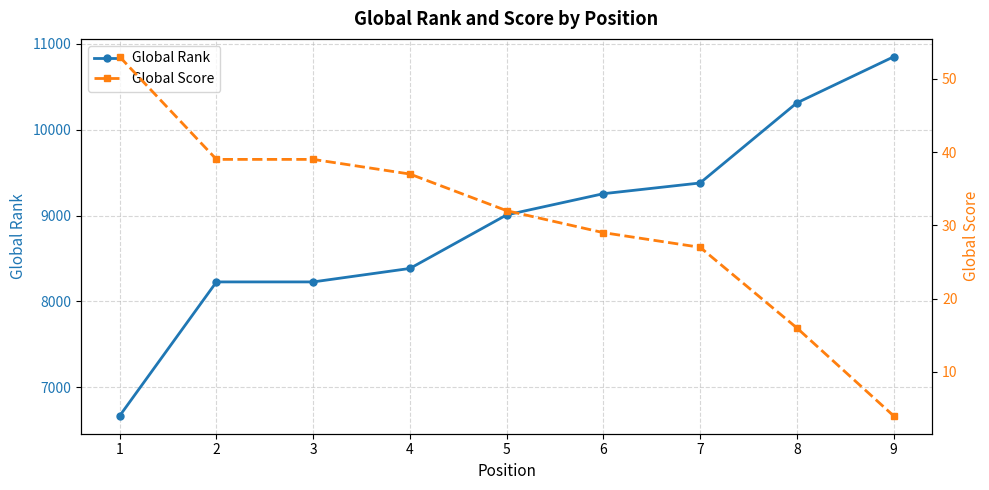

What is the difference between the highest and lowest values at 1?

6614